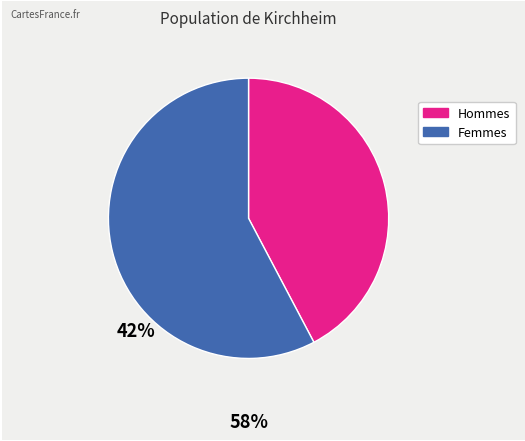

Is there any slice that represents more than half of the pie?

Yes